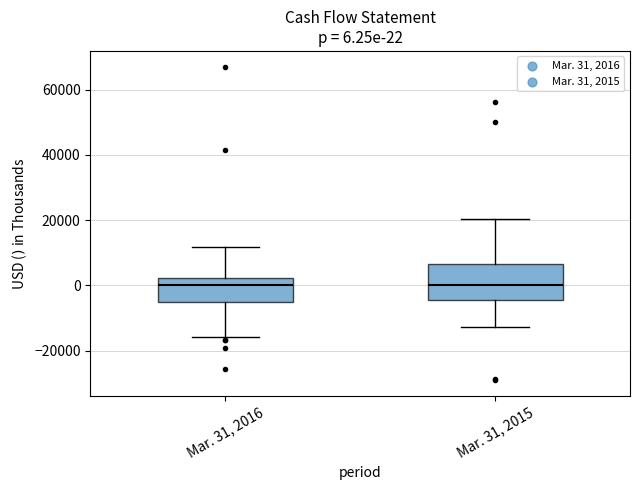

Which box is the tallest, from its lower edge to its upper edge?

Mar. 31, 2015